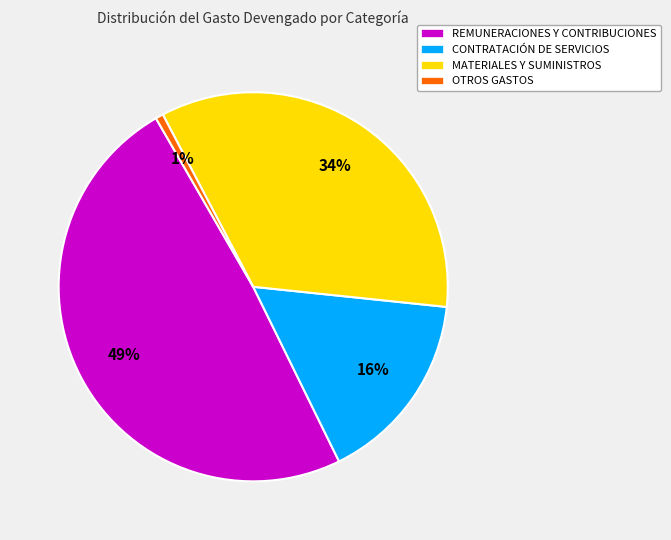

Is it true that CONTRATACIÓN DE SERVICIOS is 10% of the pie?

False